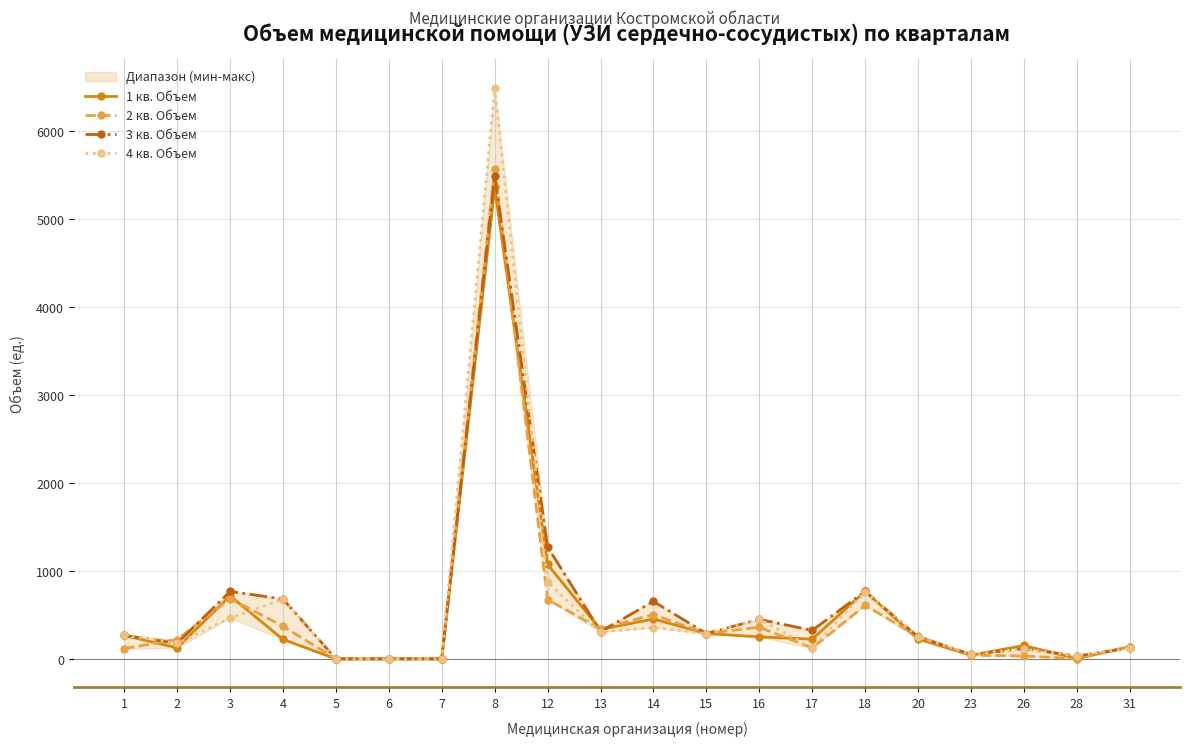

List the series in order of their peak value, lowest first.

1 кв. Объем, 3 кв. Объем, 2 кв. Объем, 4 кв. Объем